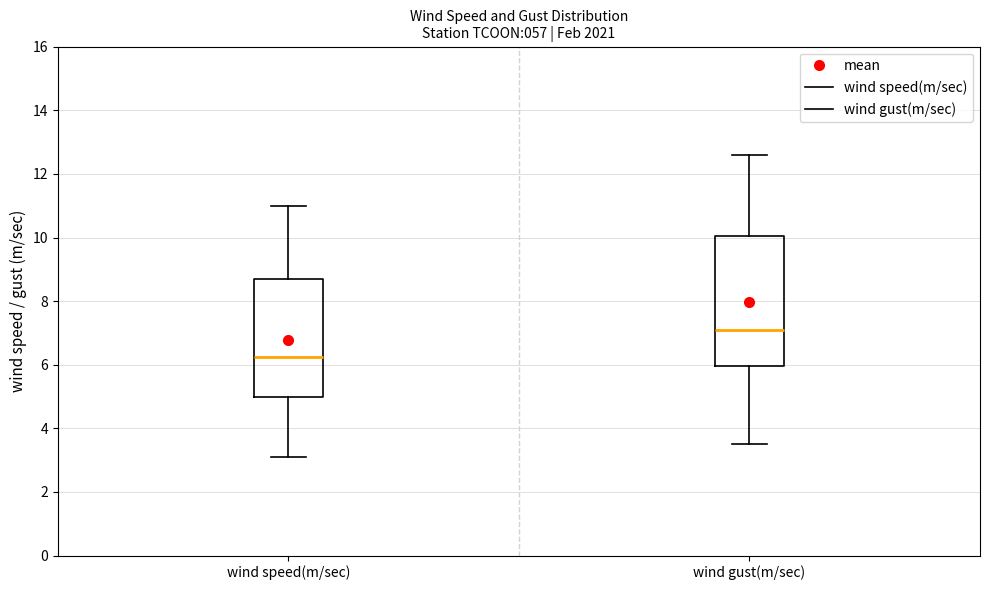

Comparing the boxes themselves (not the whiskers), which one is the tallest?

wind gust(m/sec)